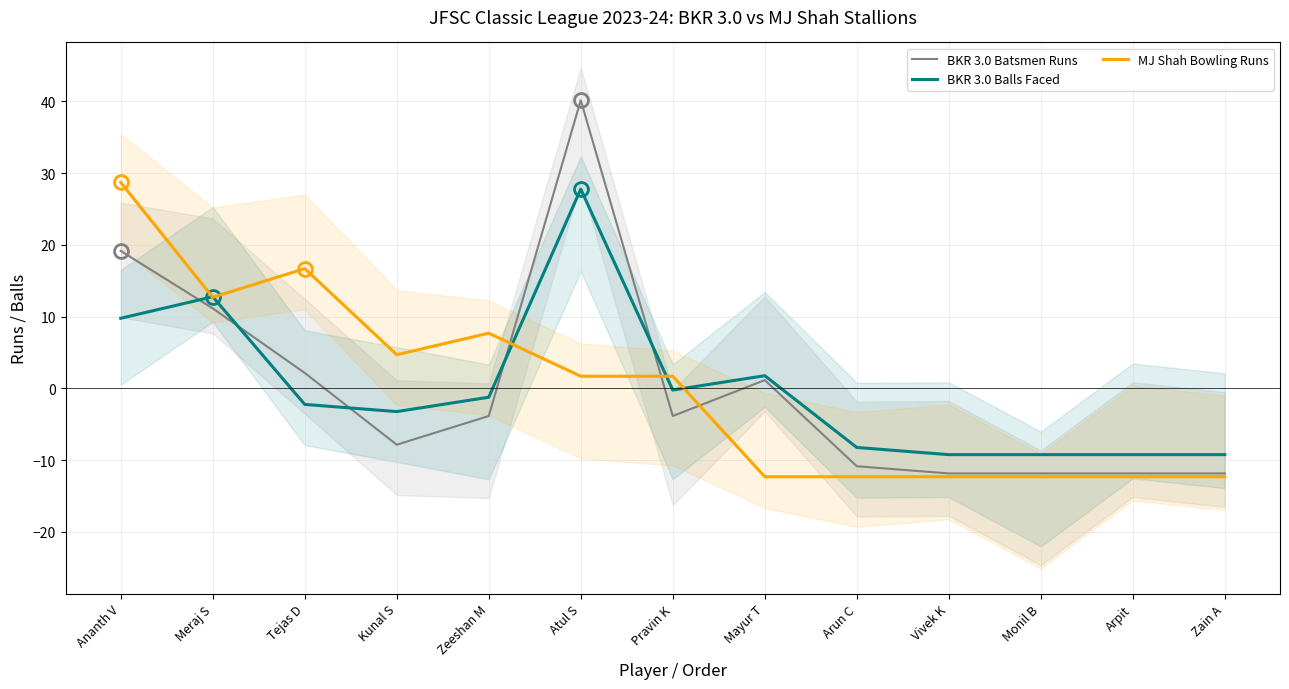

Where is the first local maximum for BKR 3.0 Batsmen Runs?

Atul S